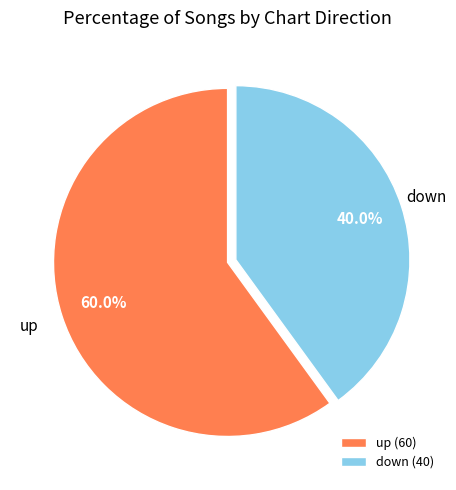

What is the largest slice in the pie chart?

up